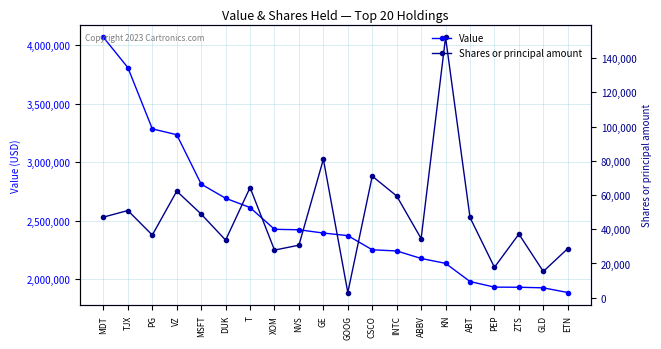

Reading left to right, transcribe all the data shown in this chart.

Value: 4068000	3809000	3286000	3236000	2814000	2693000	2614000	2428000	2424000	2396000	2374000	2253000	2243000	2179000	2137000	1982000	1934000	1933000	1928000	1888000
Shares or principal amount: 47089	50935	36608	62248	48855	33646	64357	27821	30702	80895	3054	71012	59417	34552	152080	46867	17778	37174	15347	28725